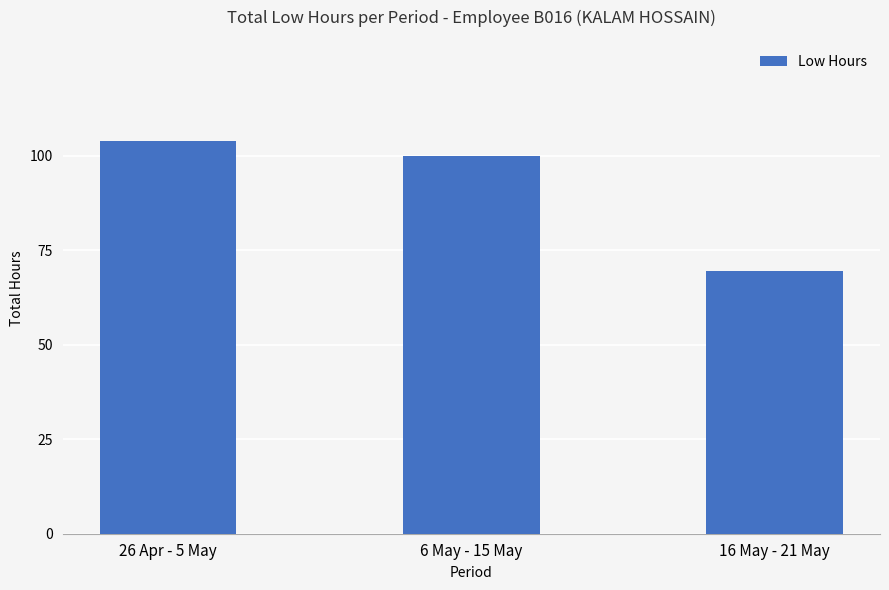

What is the sum of the values at 6 May - 15 May and 26 Apr - 5 May?

204.1